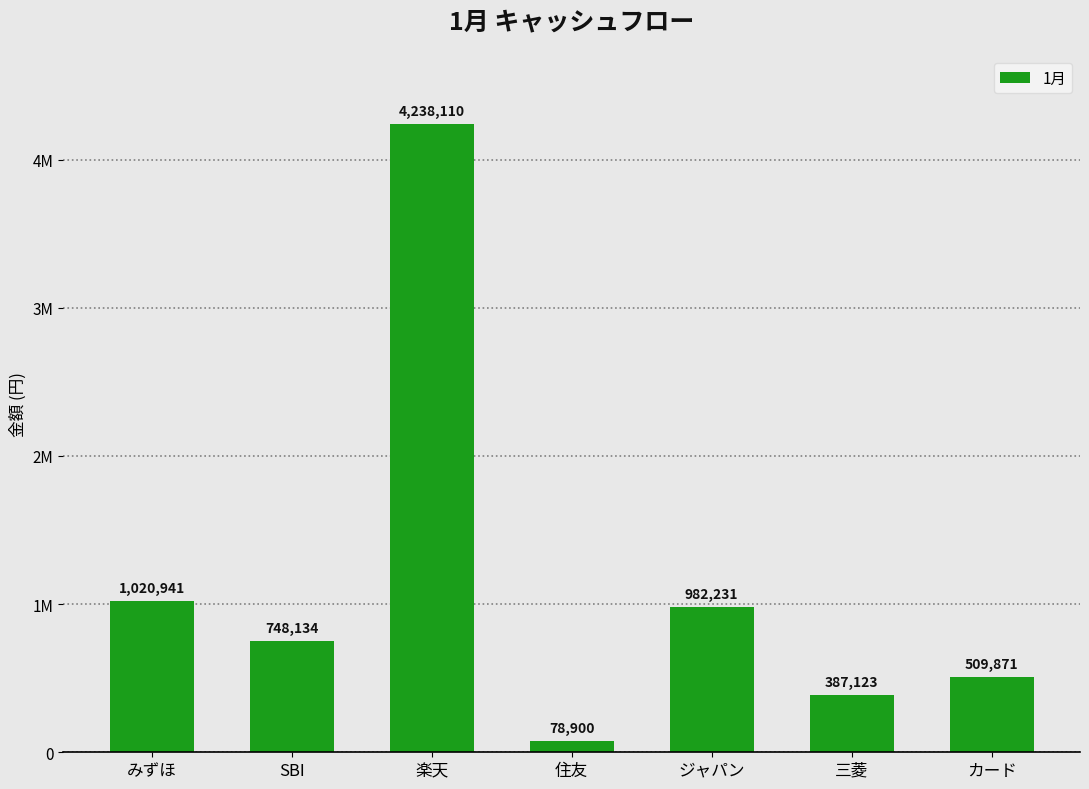

List the labels in order of value, smallest first.

住友, 三菱, カード, SBI, ジャパン, みずほ, 楽天